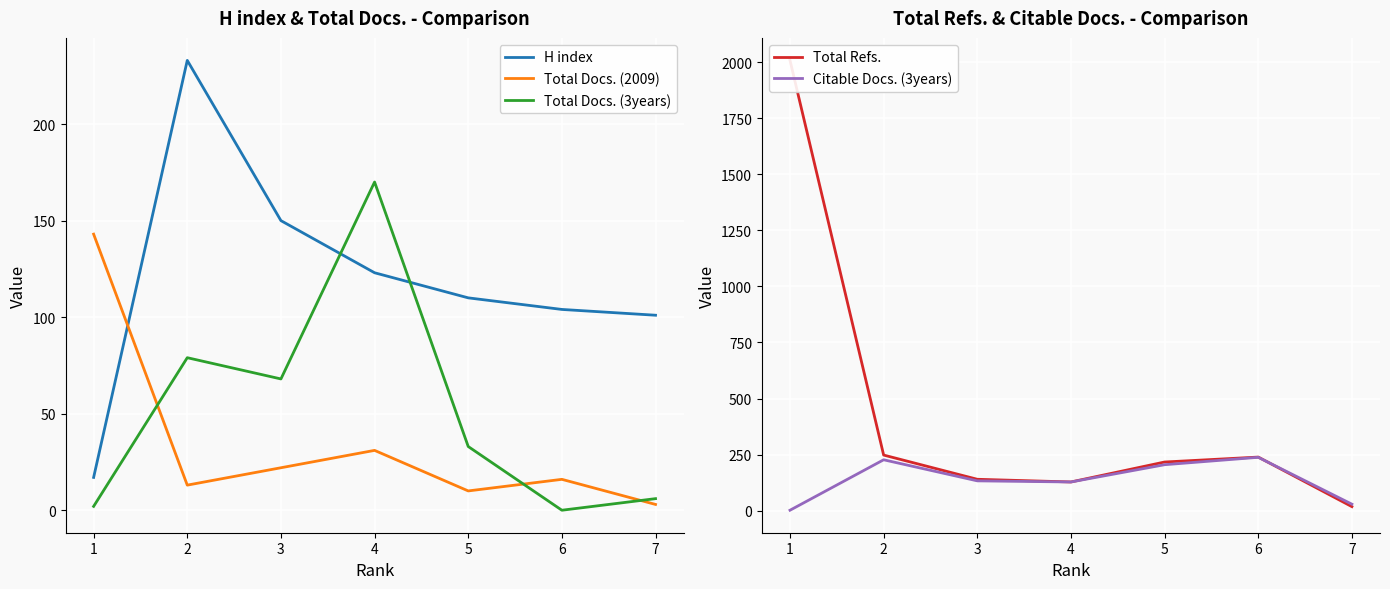

In Total Docs. (3years), how many points are lower than both neighbors (excluding endpoints)?

2